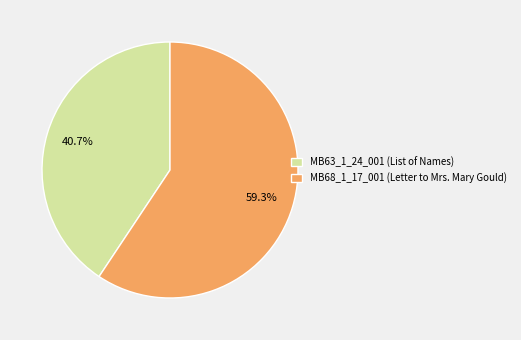

Is it true that MB63_1_24_001 (List of Names) is 41% of the pie?

True